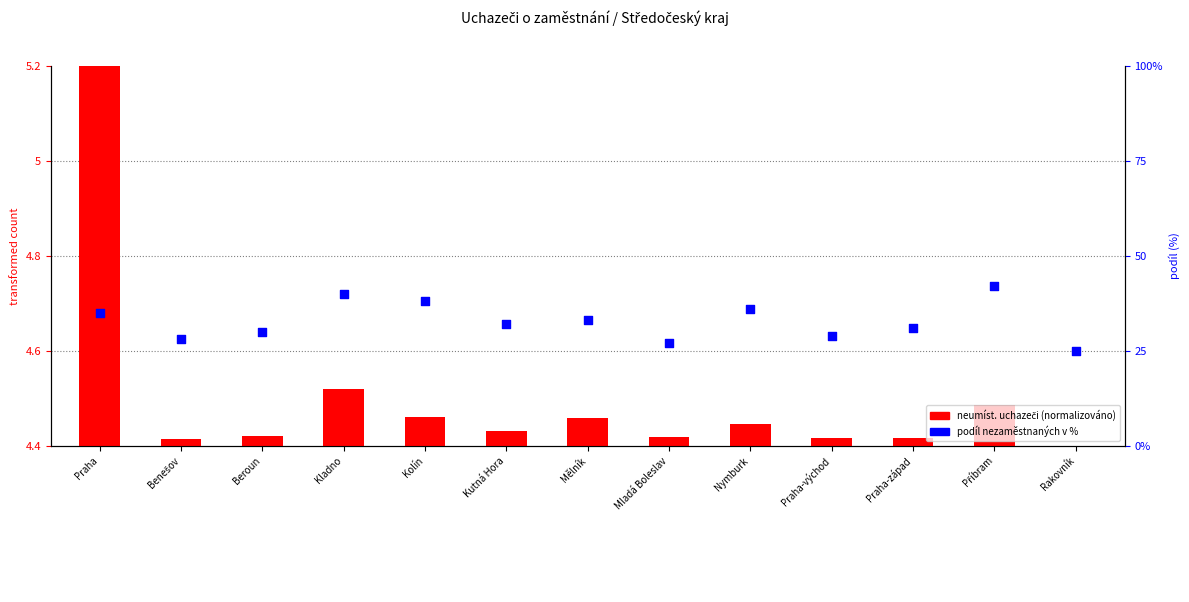

At how many categories does at least one series exceed 15?

13